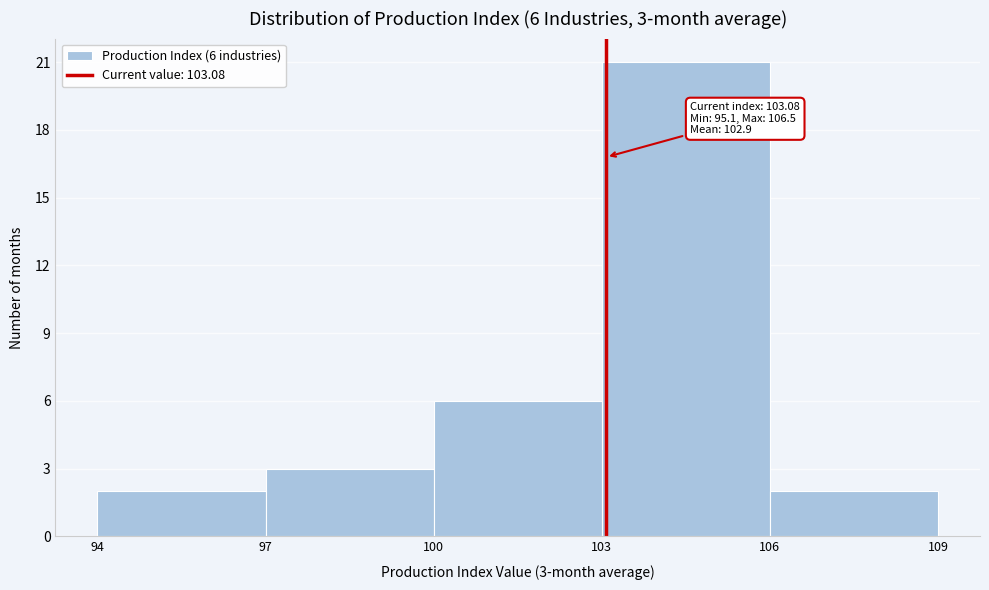

Which range on the x-axis has the tallest bar?

103 to 106